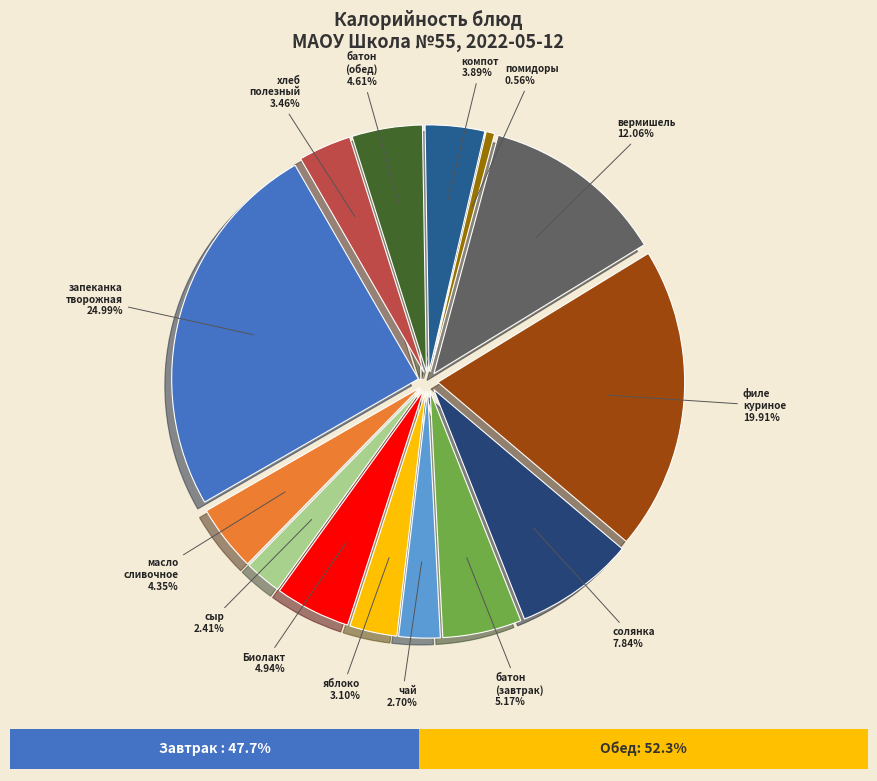

To the nearest percent, what is the combined percentage of запеканка из творога с джемом and хлеб полезный с микронутриентами?

28%